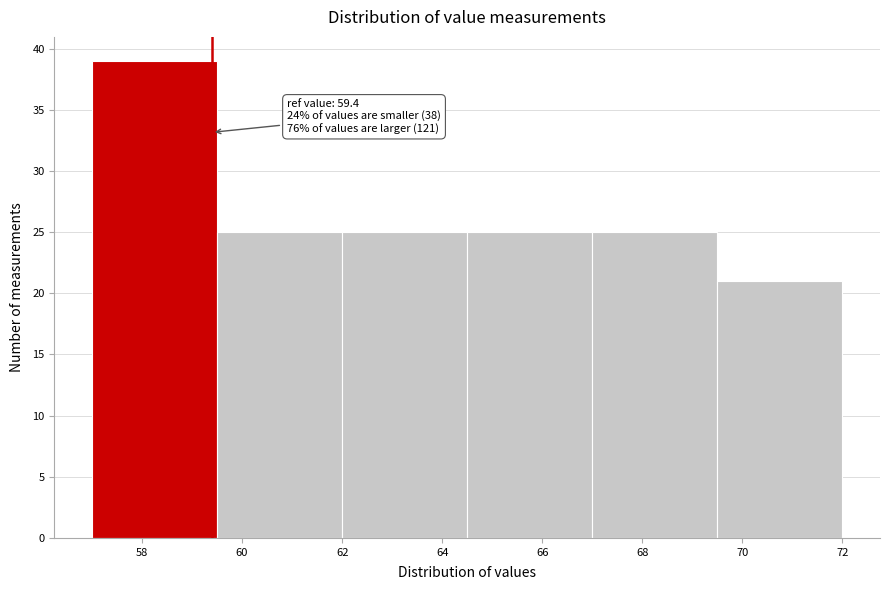

Over which range of the x-axis is the bar tallest?

57.0 to 59.5